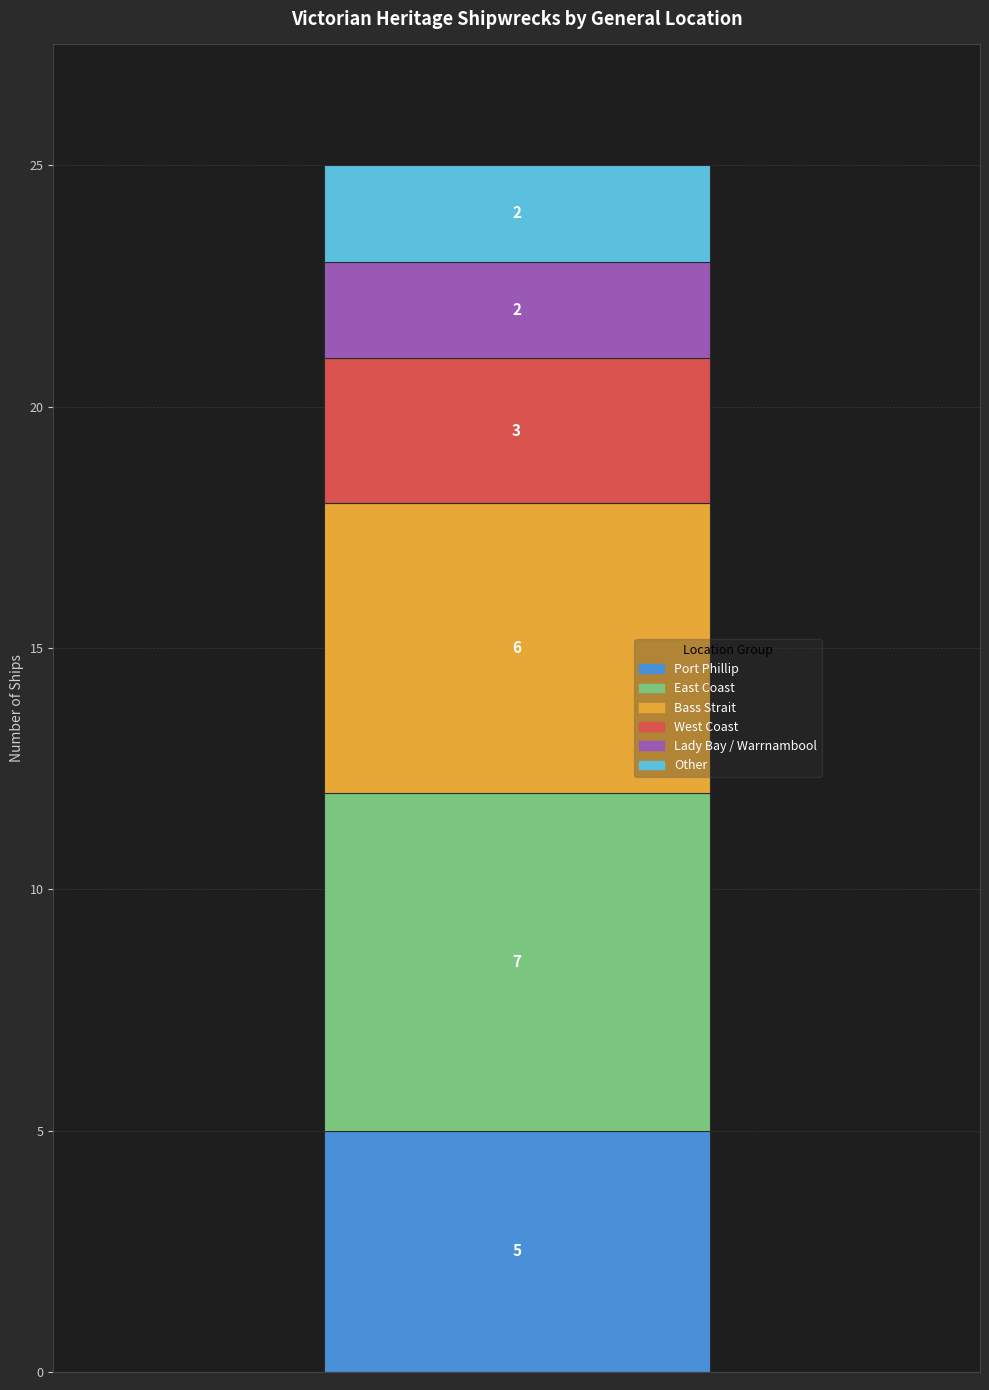

What is the maximum value for Port Phillip?

5